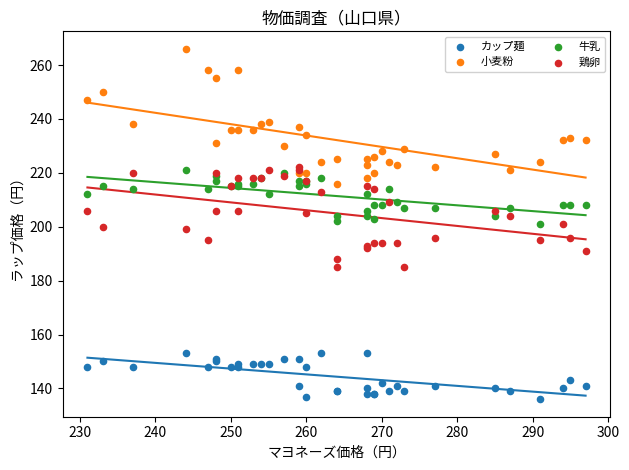

Which series reaches the maximum Y coordinate?

小麦粉